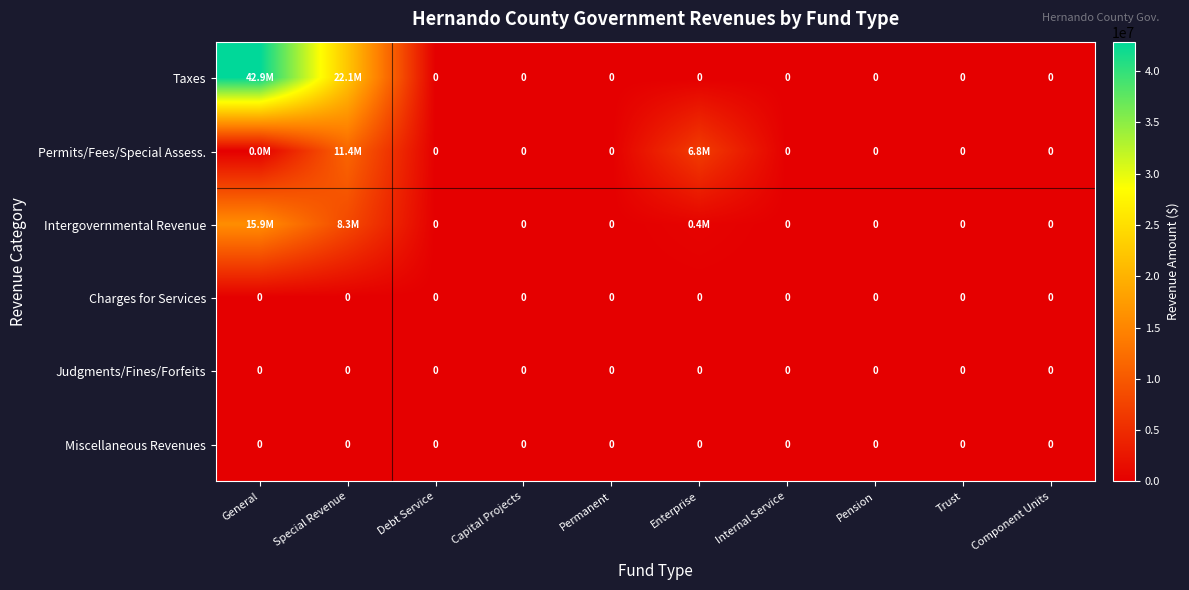

Is it true that Judgments/Fines/Forfeits equals 0 at Enterprise?

True